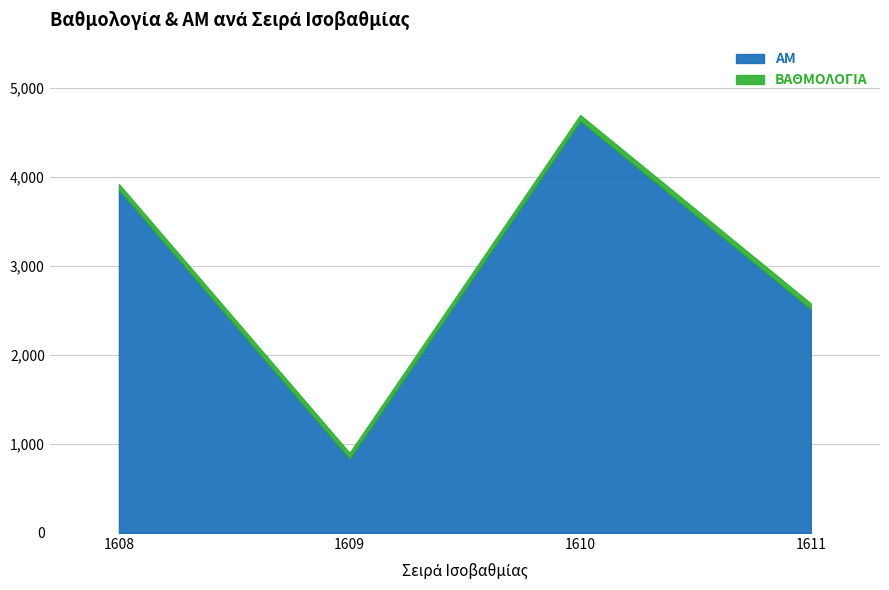

List the labels in order of value, largest first.

1610, 1608, 1611, 1609